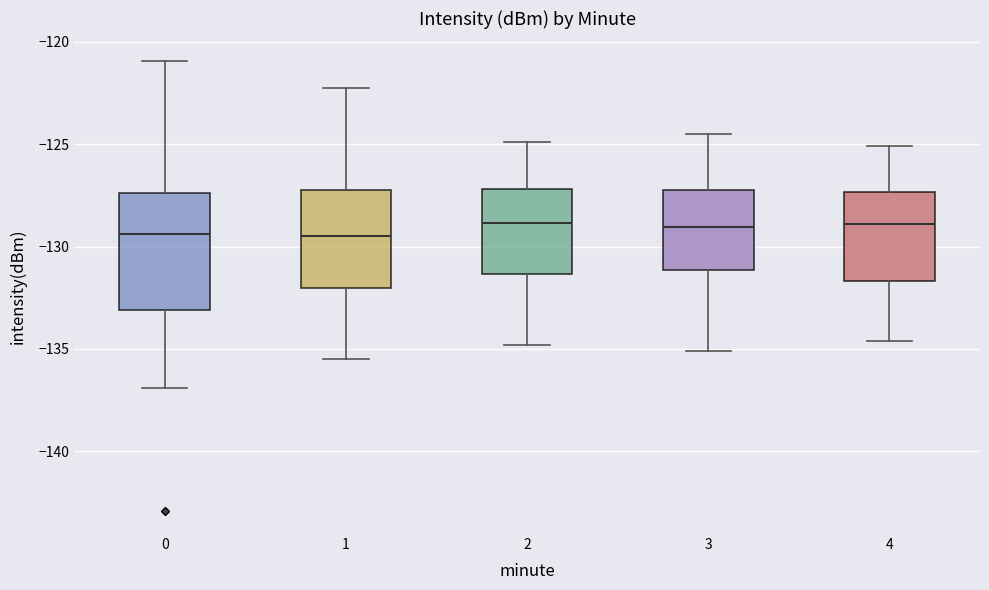

Reading left to right, transcribe this box plot: for each box, give where its median line is, the range the box spans, and where its two whiskers end, as read against the y-axis. The values are not printed on the chart, so give them approximately, as read against the axis.

0: median -129.5, box -133.0 to -127.5, whiskers -137.0 to -121.0
1: median -129.5, box -132.0 to -127.0, whiskers -135.5 to -122.5
2: median -129.0, box -131.5 to -127.0, whiskers -135.0 to -125.0
3: median -129.0, box -131.0 to -127.0, whiskers -135.0 to -124.5
4: median -129.0, box -131.5 to -127.5, whiskers -134.5 to -125.0